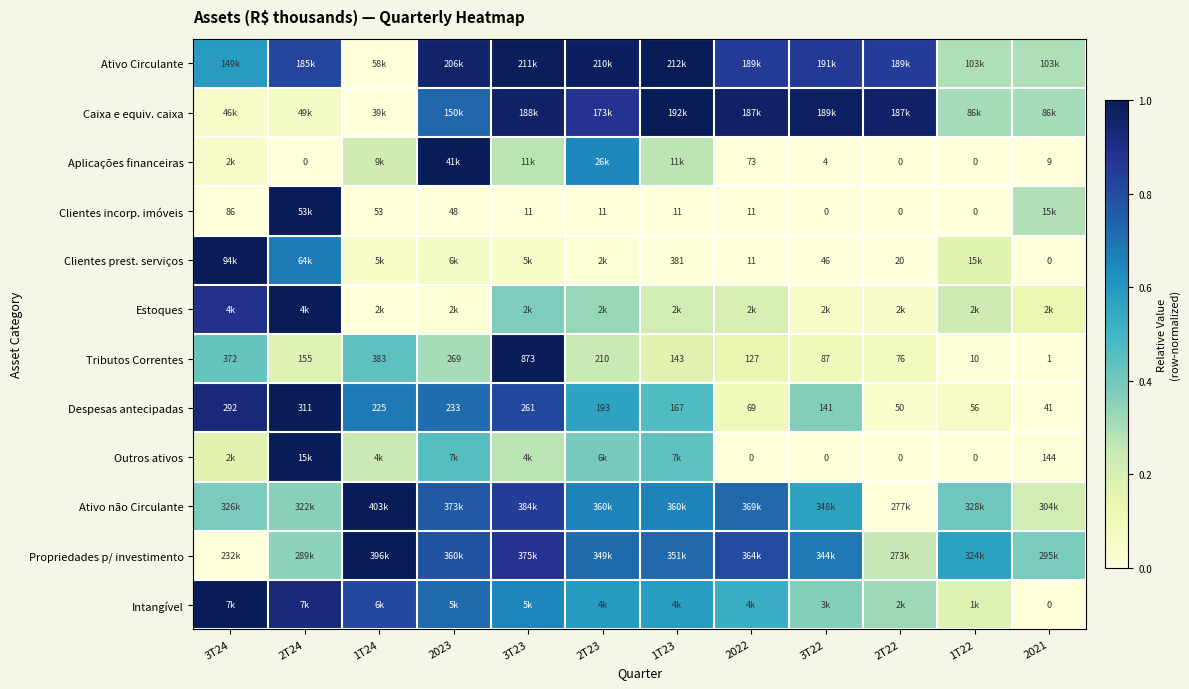

At which category is the sum across all series the highest?

2T24